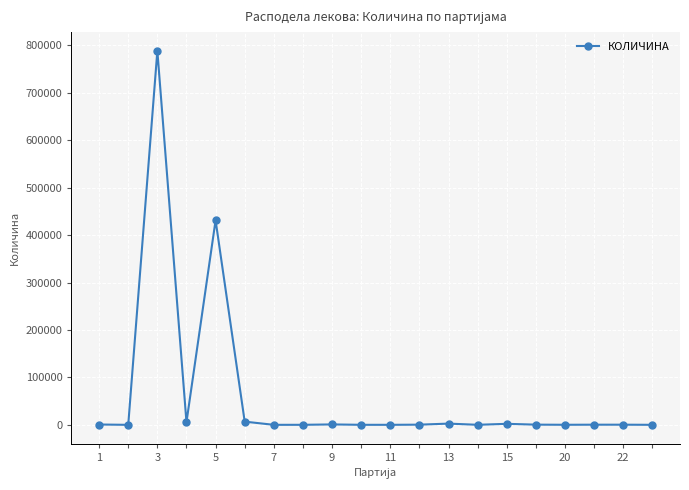

What is the sum of all values?

1240904